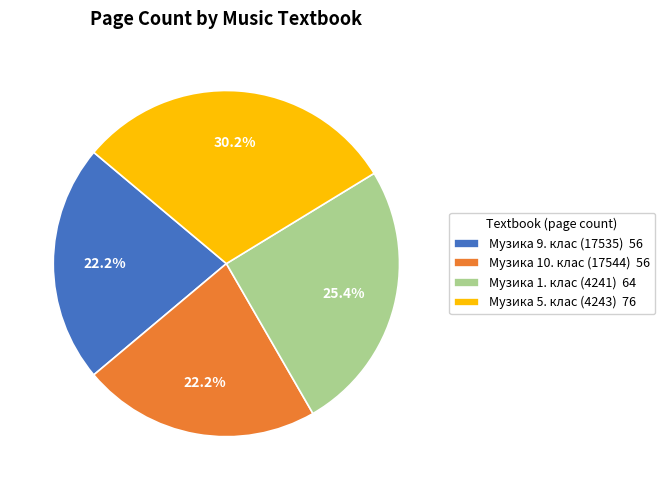

Does Музика 9. клас (17535) 56 represent more than half of the total?

No